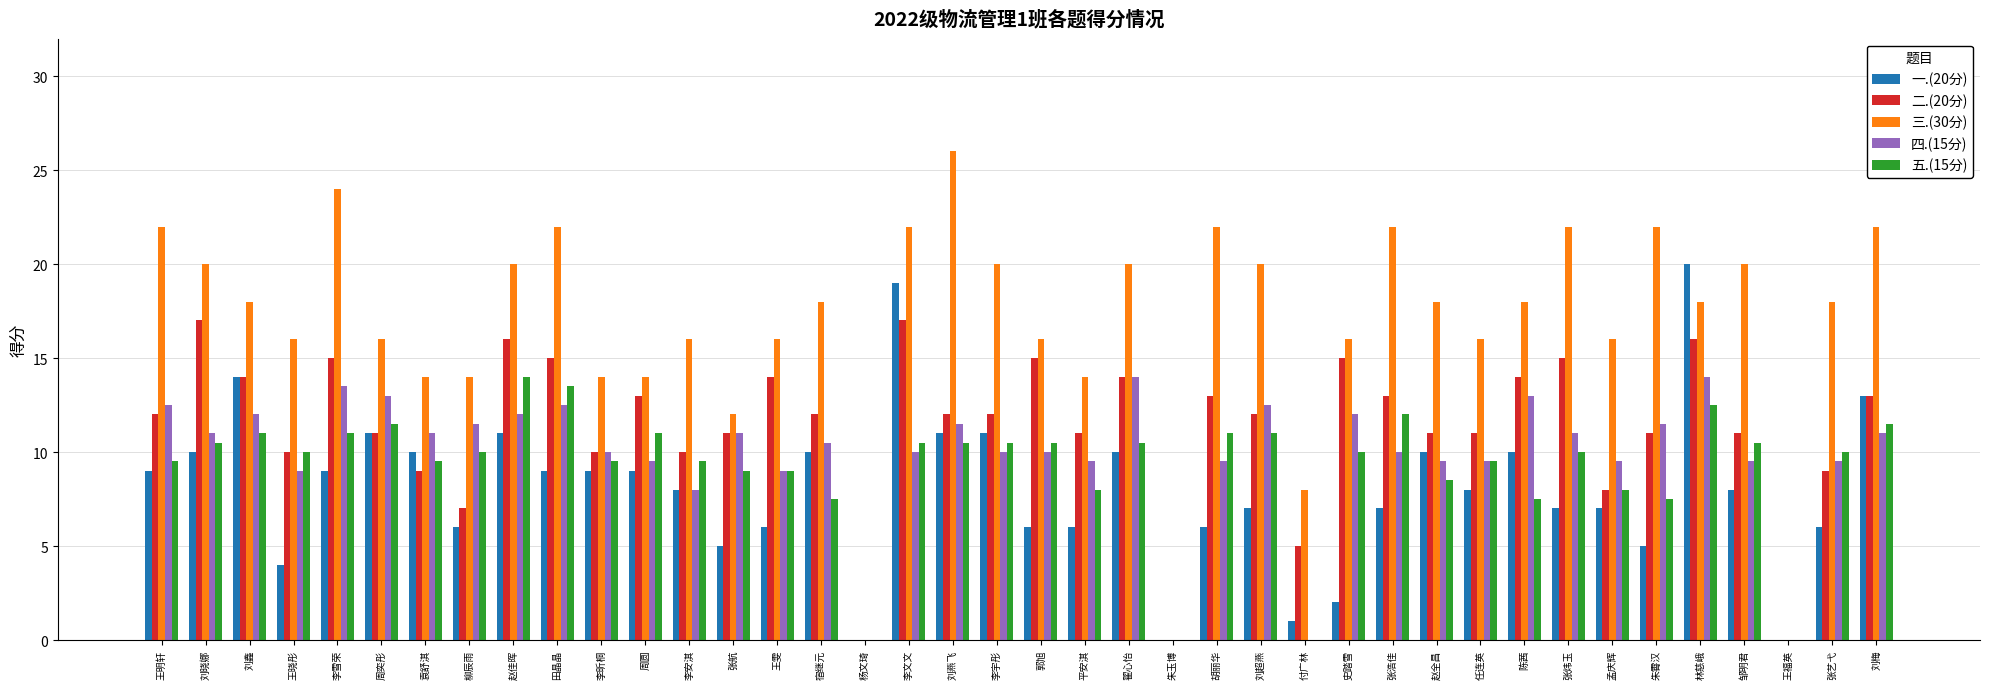

True or false: 二.(20分) has a value of -6.4 at 王福英.

False